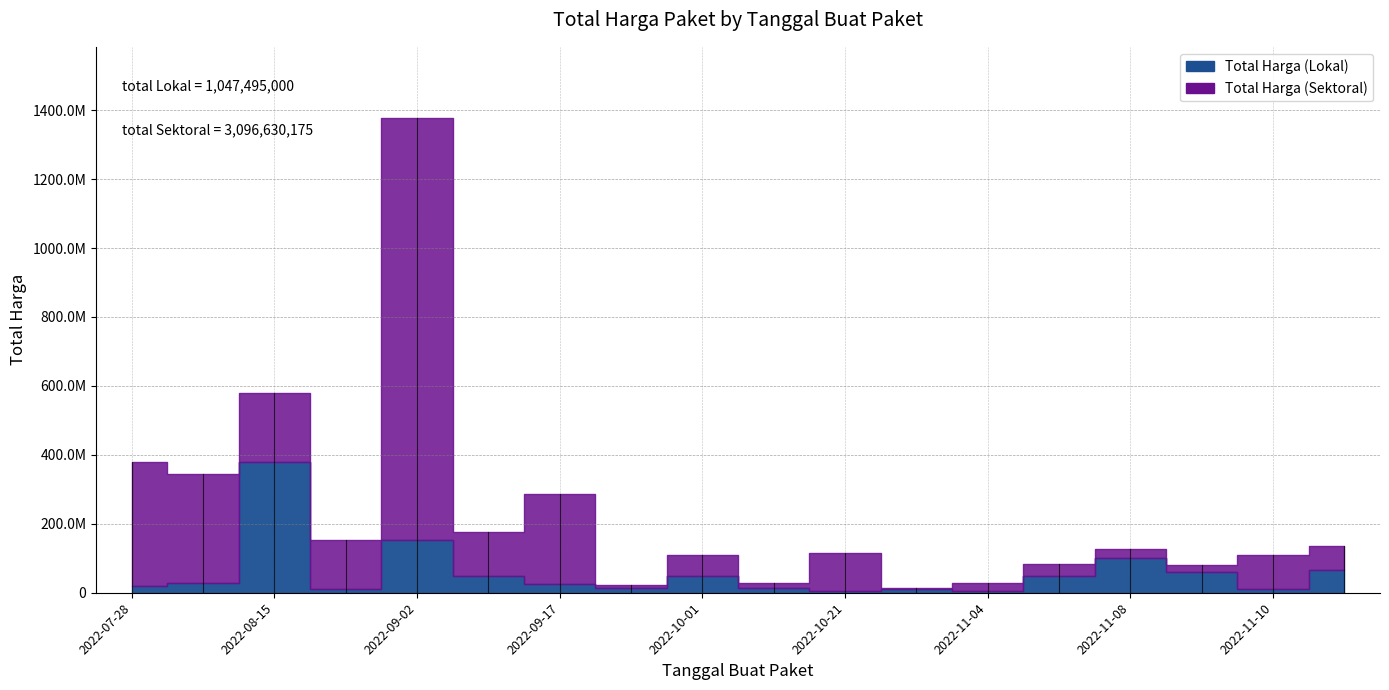

At which category is the sum across all series the highest?

2022-09-02